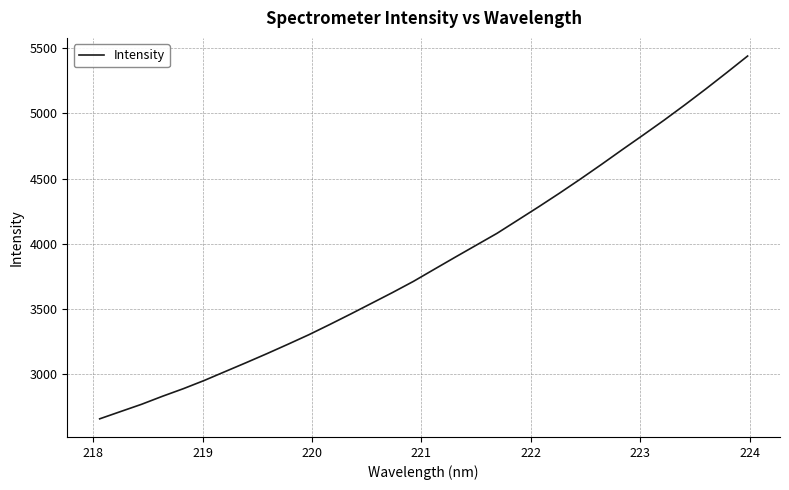

What is the greatest value displayed?

5441.6